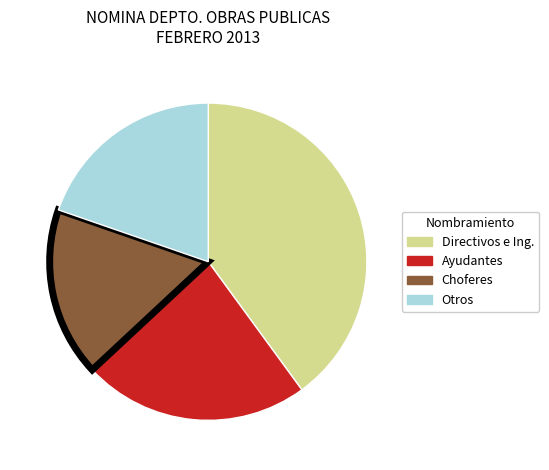

Combined, do Choferes and Ayudantes account for over 50%?

No